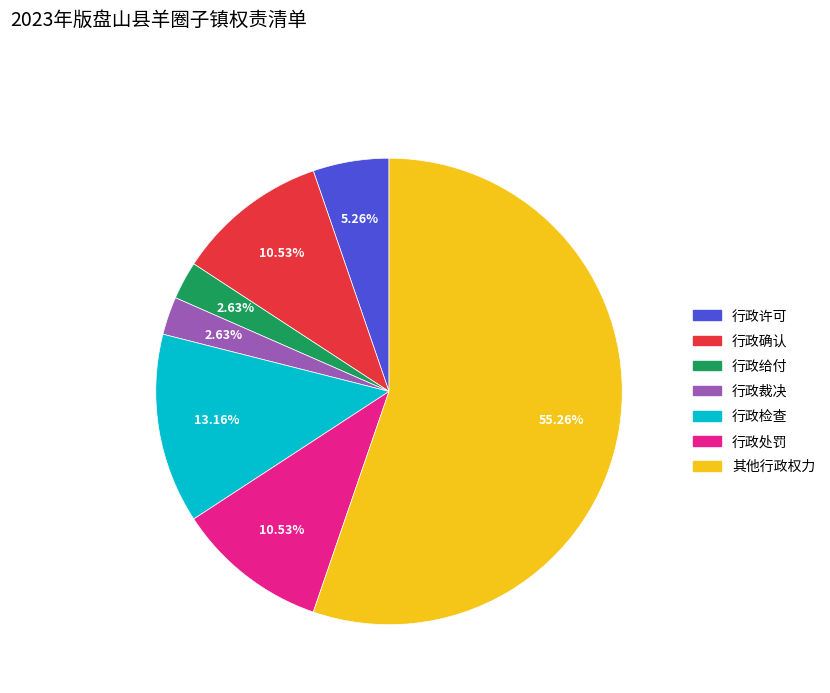

Is the sum of 行政裁决 and 行政许可 greater than half?

No